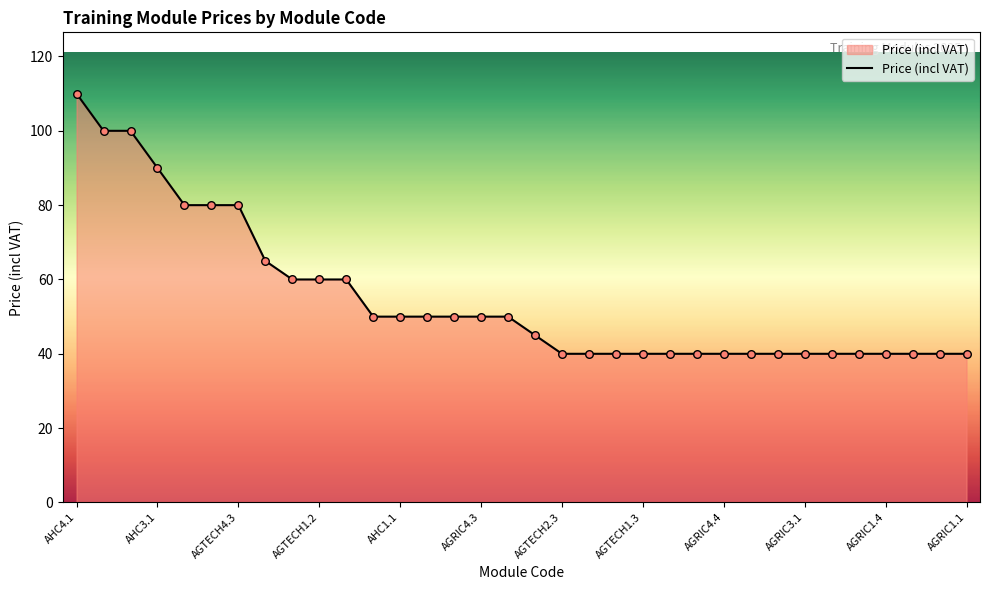

What is the smallest value displayed?

40